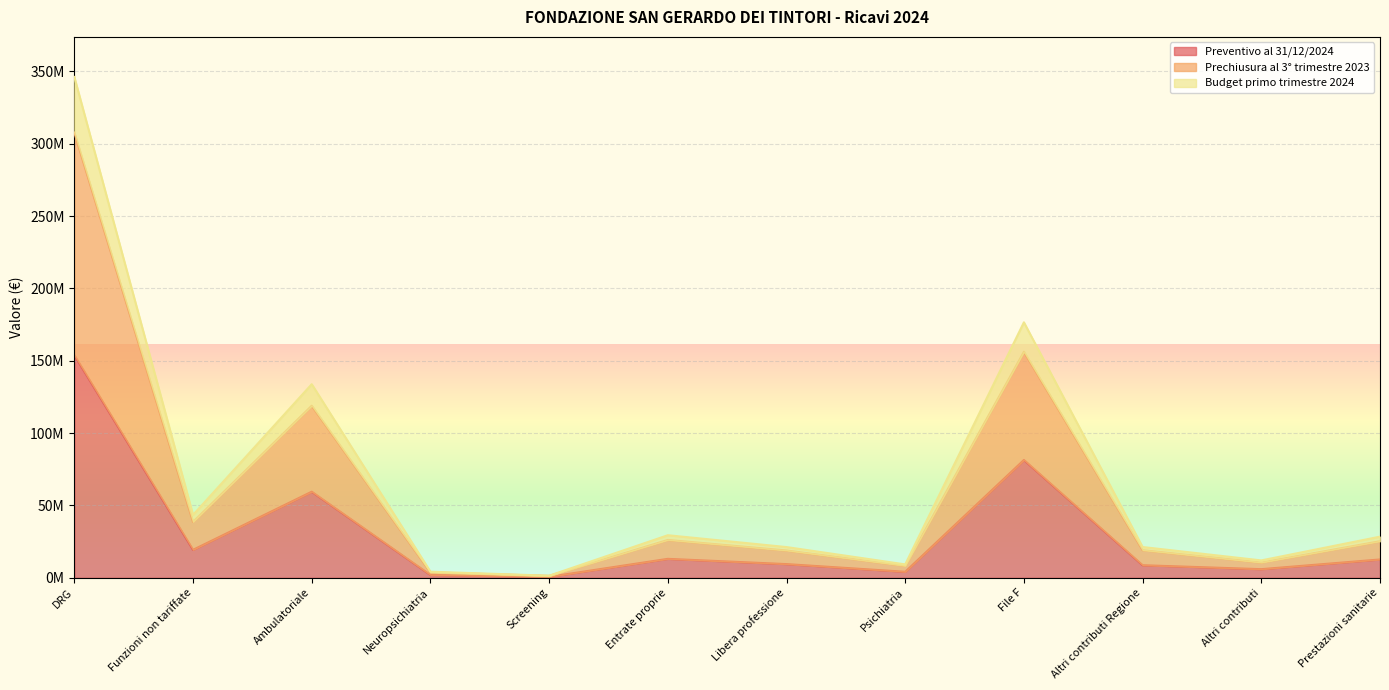

What is the difference between the maximum and second lowest values in the Budget primo trimestre 2024 series?

342013070